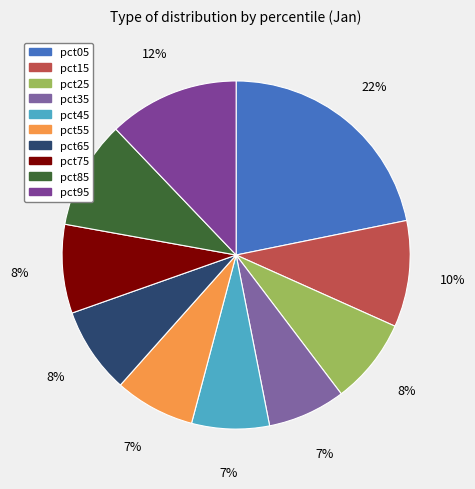

Does pct65 represent more than half of the total?

No